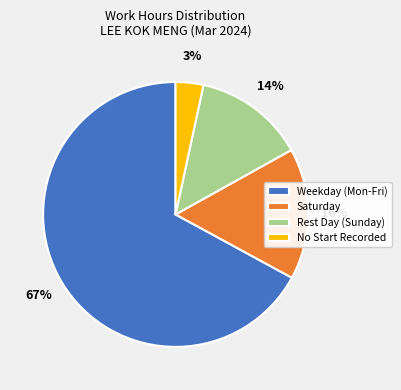

To the nearest percent, what is the difference between the largest and smallest slice percentages?

64%